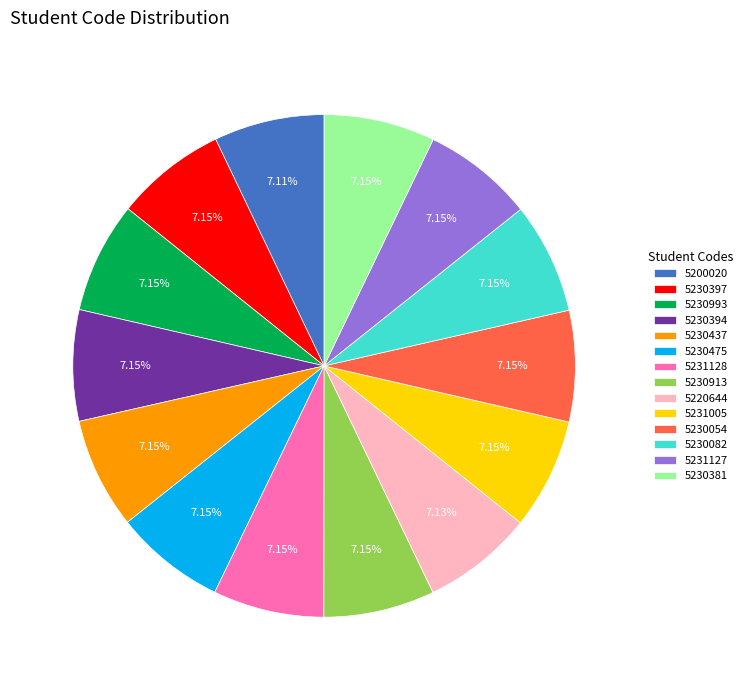

Is there any slice that represents more than half of the pie?

No